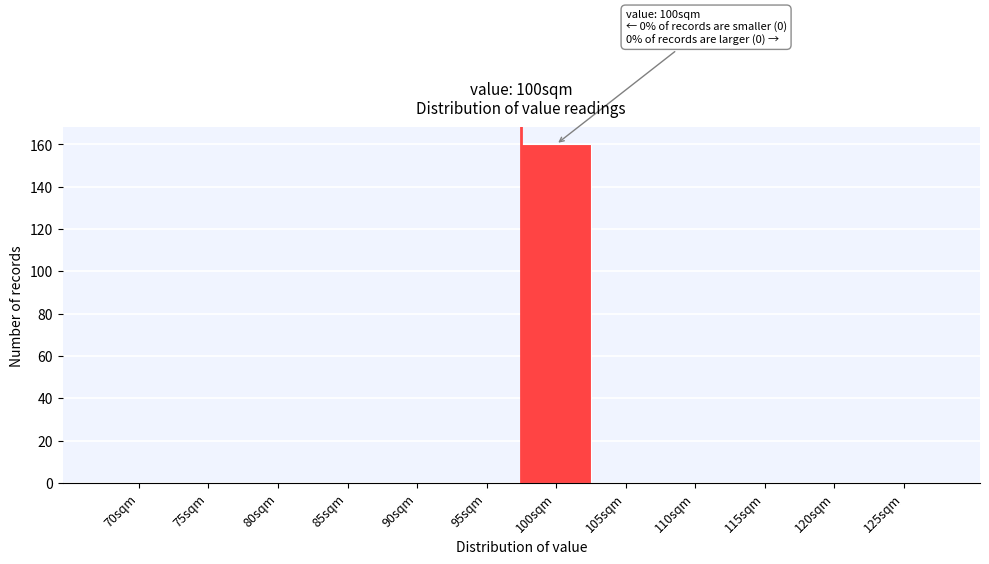

Reading left to right, list all the values displayed in this chart.

70sqm=0	75sqm=0	80sqm=0	85sqm=0	90sqm=0	95sqm=0	100sqm=160	105sqm=0	110sqm=0	115sqm=0	120sqm=0	125sqm=0